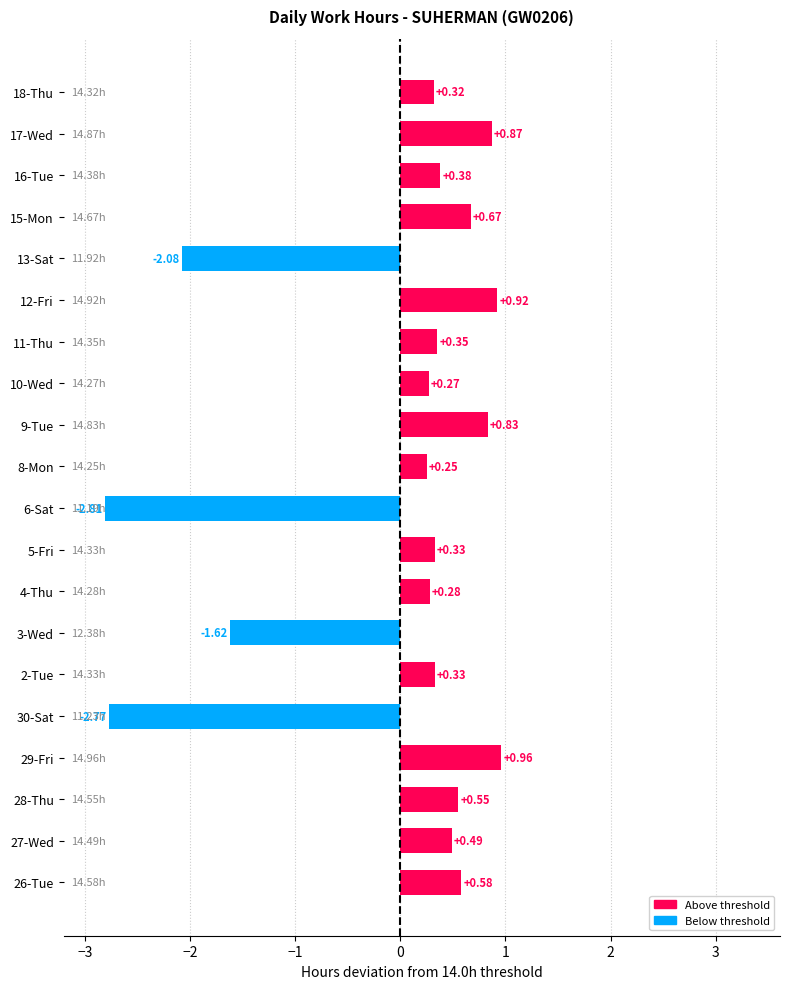

What is the difference between the maximum and minimum values?

3.8